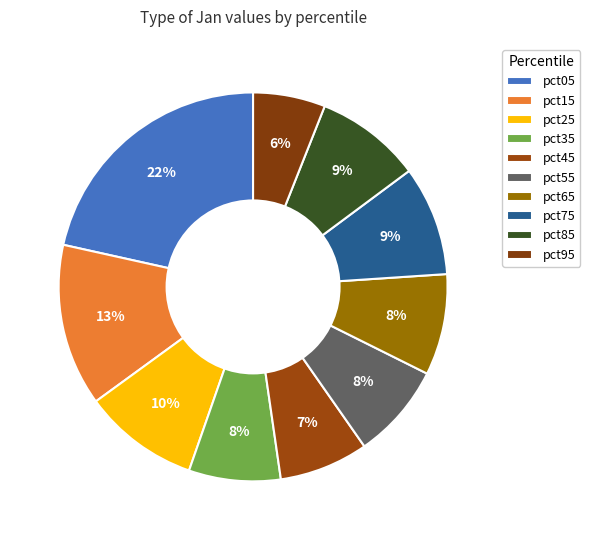

What is the total percentage of pct15 and pct25?

23.1%